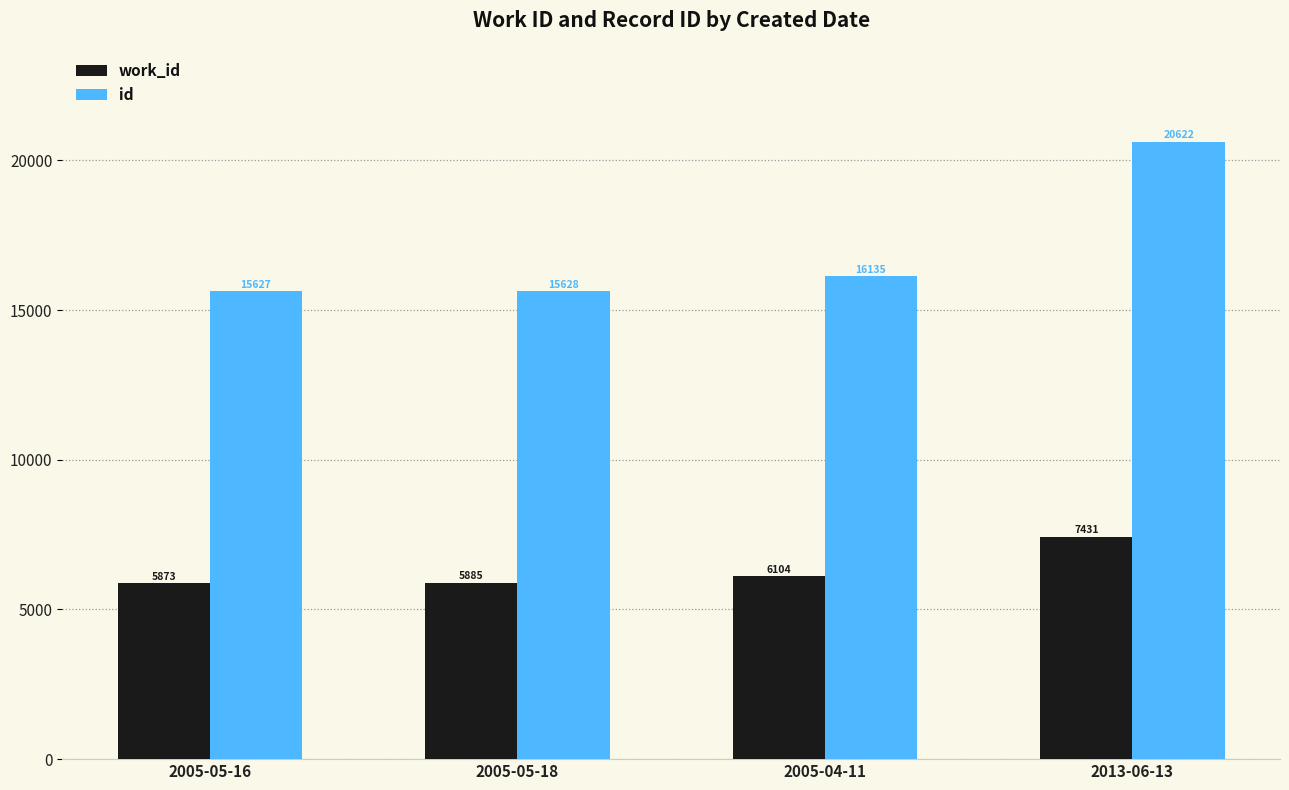

What is the difference between the work_id values at 2005-04-11 and 2005-05-16?

231